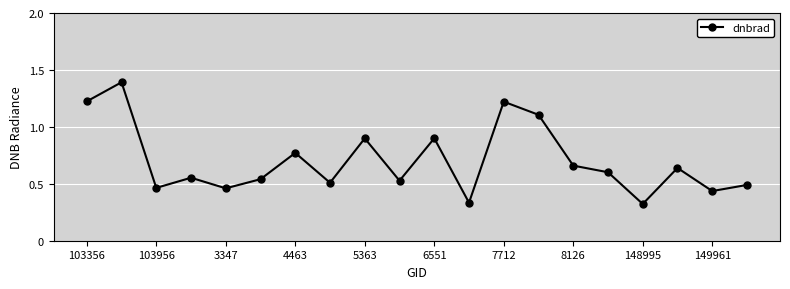

True or false: there are more than 1 points higher than both neighbors.

True